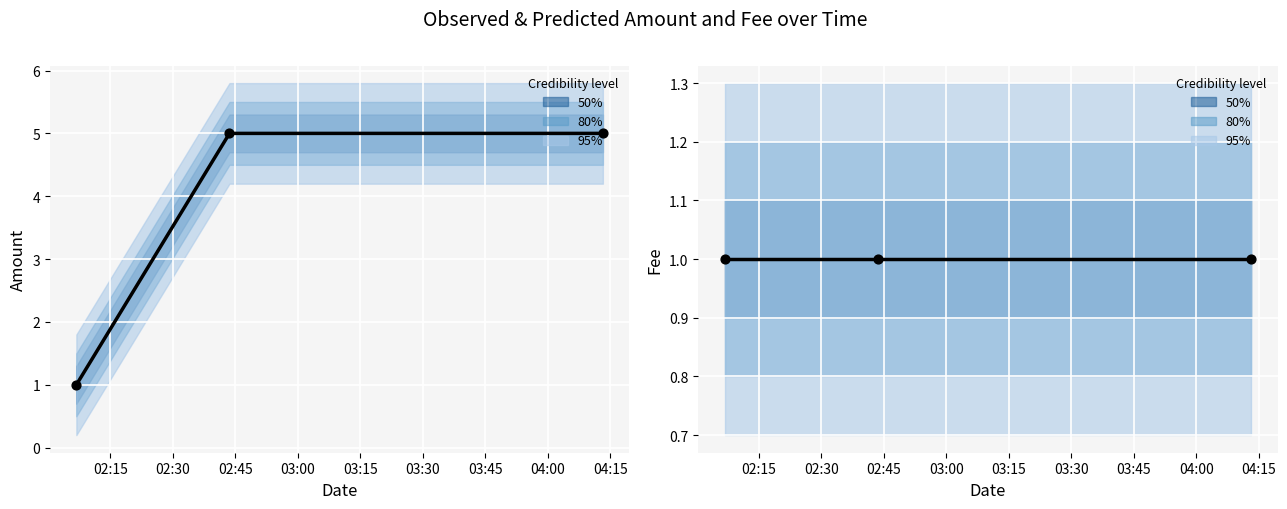

Which series has the largest Y range (max minus min)?

Amount